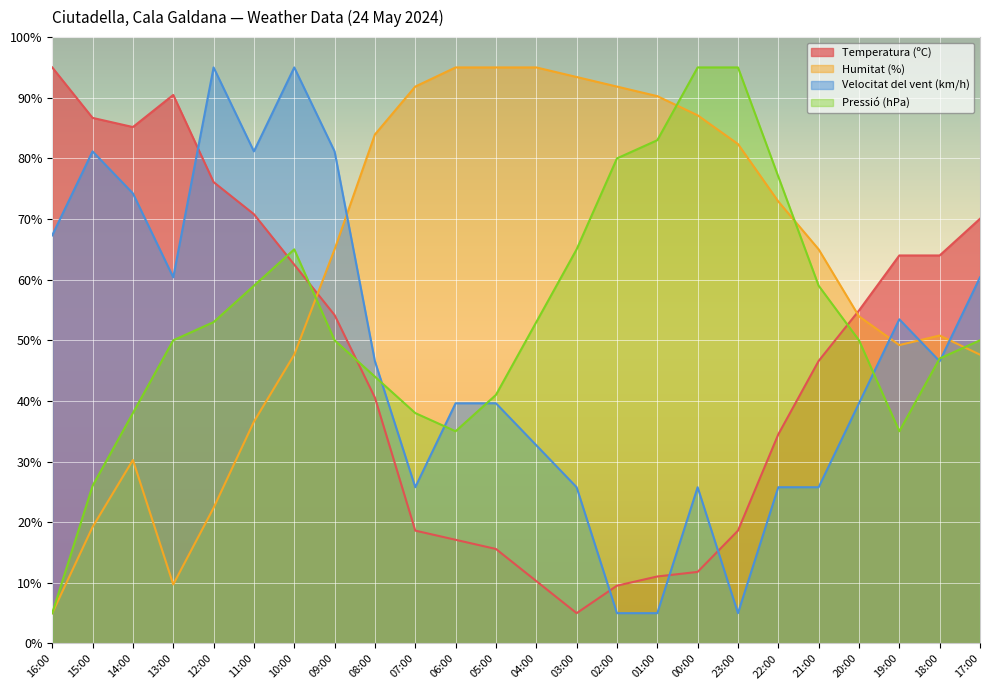

Does the chart display data point markers on the line(s)?

No